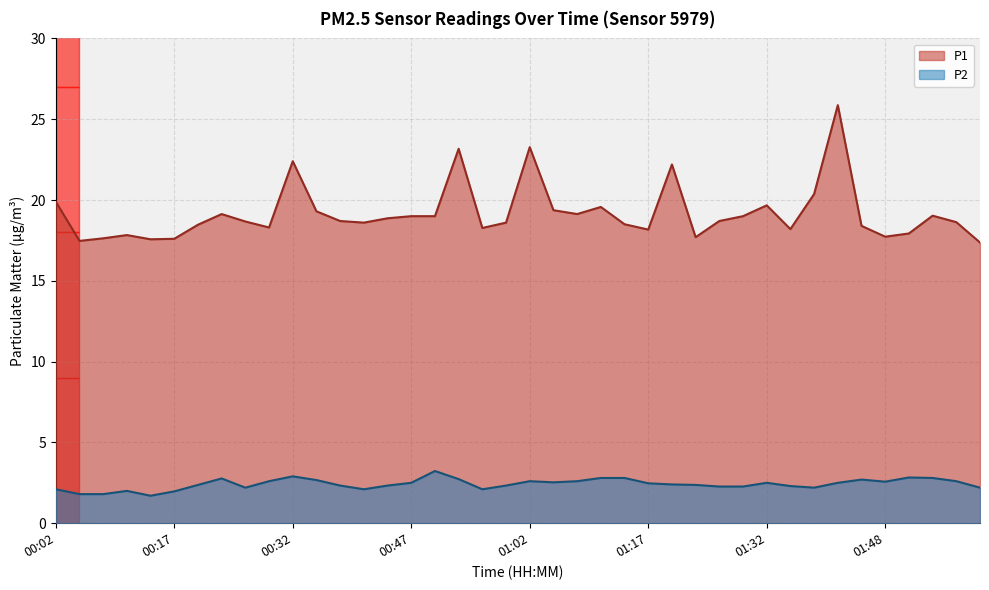

In P1, how many points are lower than both neighbors (excluding endpoints)?

10